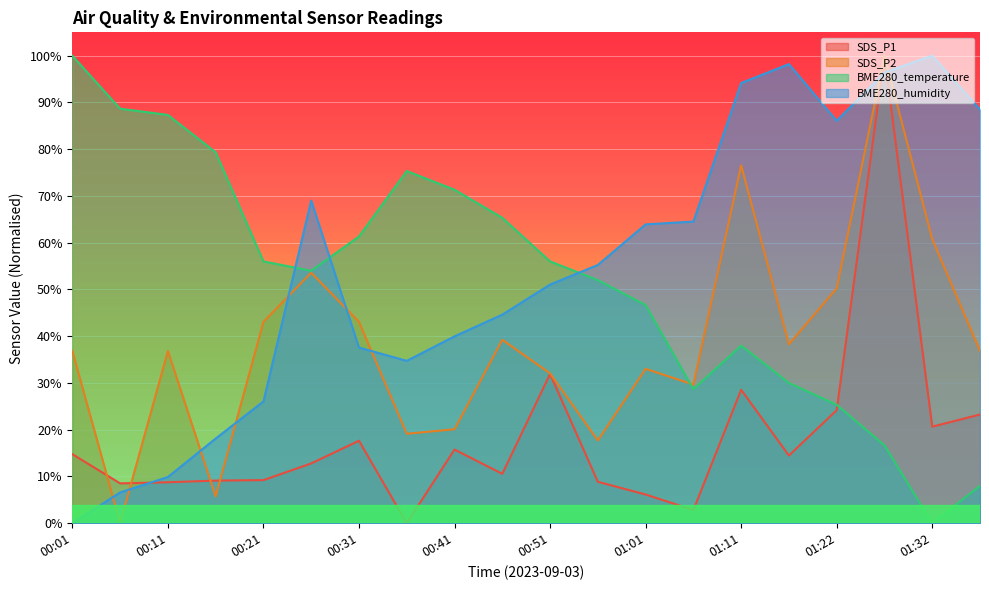

Reading left to right, transcribe all the data shown in this chart.

SDS_P1: 0.1	0.1	0.1	0.1	0.1	0.1	0.2	0.0	0.2	0.1	0.3	0.1	0.1	0.0	0.3	0.1	0.2	1.0	0.2	0.2
SDS_P2: 0.4	0.0	0.4	0.1	0.4	0.5	0.4	0.2	0.2	0.4	0.3	0.2	0.3	0.3	0.8	0.4	0.5	1.0	0.6	0.4
BME280_temperature: 1.0	0.9	0.9	0.8	0.6	0.5	0.6	0.8	0.7	0.7	0.6	0.5	0.5	0.3	0.4	0.3	0.3	0.2	0.0	0.1
BME280_humidity: 0.0	0.1	0.1	0.2	0.3	0.7	0.4	0.3	0.4	0.4	0.5	0.6	0.6	0.6	0.9	1.0	0.9	1.0	1.0	0.9